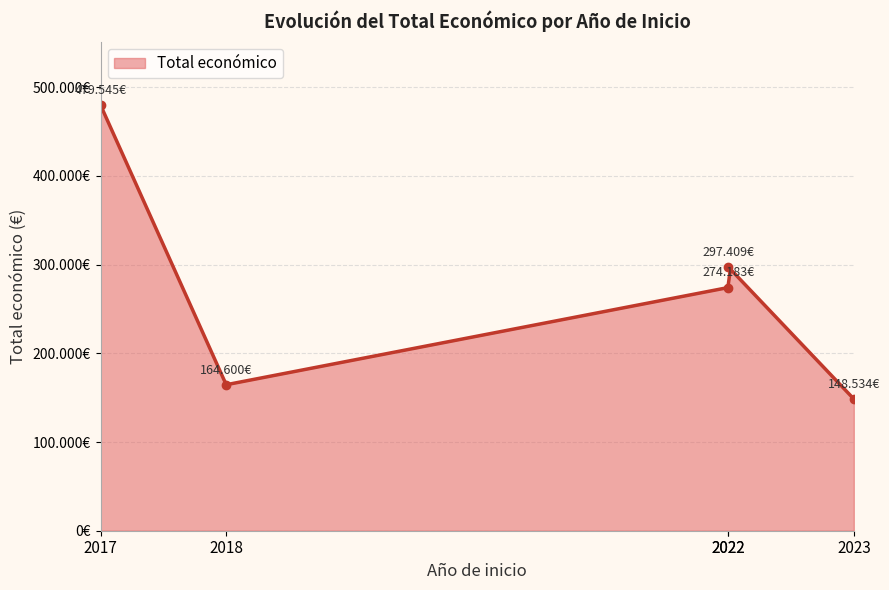

At which category does the chart reach its peak across all series?

2017